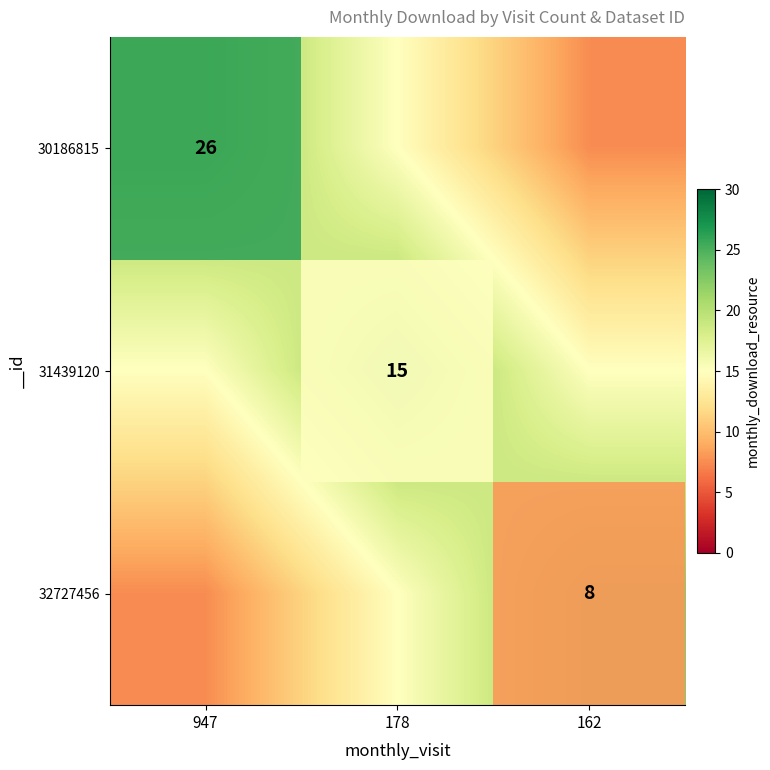

What is the minimum value shown in the chart?

-1